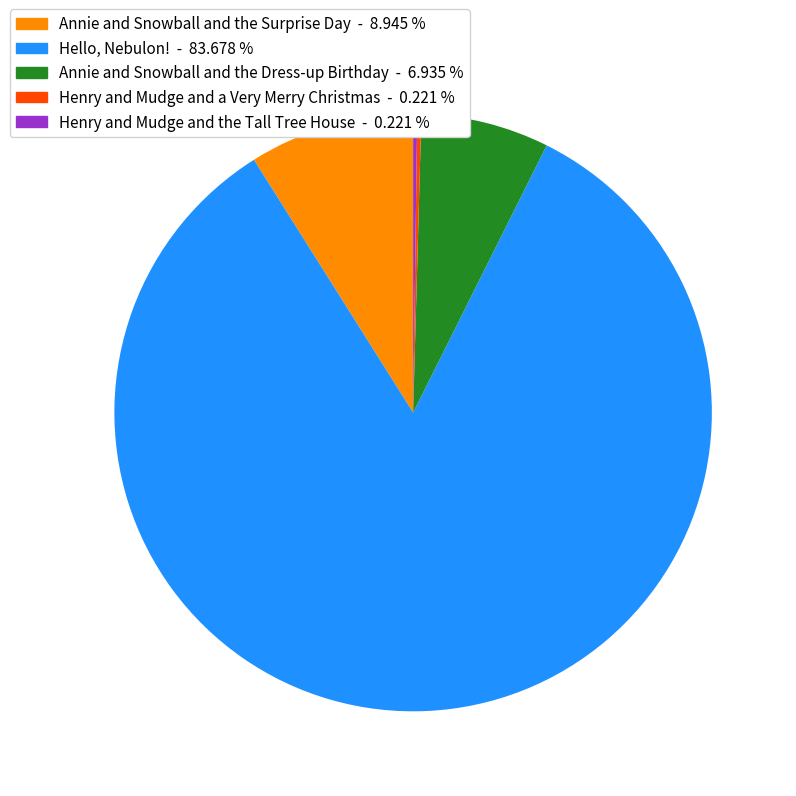

Between Annie and Snowball and the Dress-up Birthday and Annie and Snowball and the Surprise Day, which is larger?

Annie and Snowball and the Surprise Day